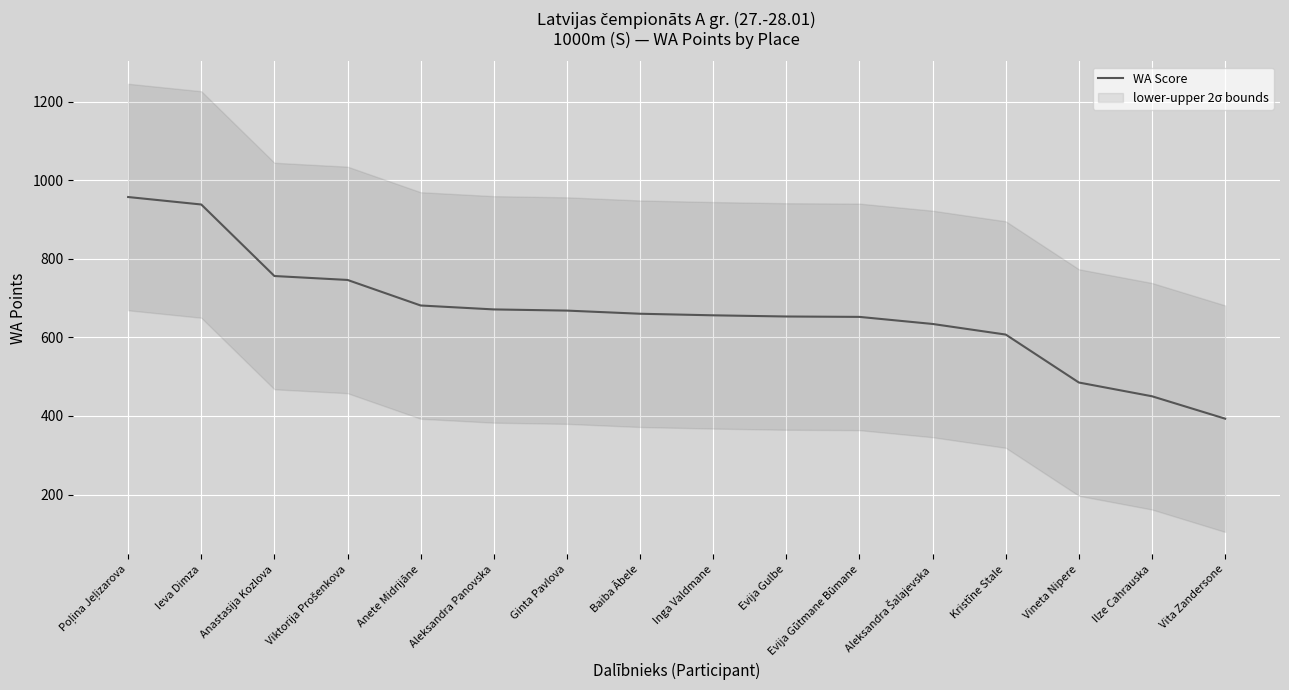

Reading left to right, transcribe all the data shown in this chart.

Poļina Jeļizarova=957	Ieva Dimza=938	Anastasija Kozlova=756	Viktorija Prošenkova=746	Anete Midrijāne=681	Aleksandra Panovska=671	Ginta Pavlova=668	Baiba Ābele=660	Inga Valdmane=656	Evija Gulbe=653	Evija Gūtmane Būmane=652	Aleksandra Šalajevska=634	Kristīne Stale=607	Vineta Nipere=485	Ilze Cahrauska=450	Vita Zandersone=393